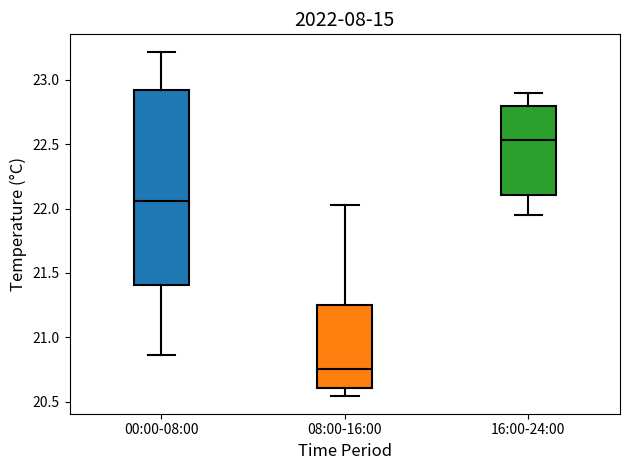

Which box has the lowest median line?

08:00-16:00